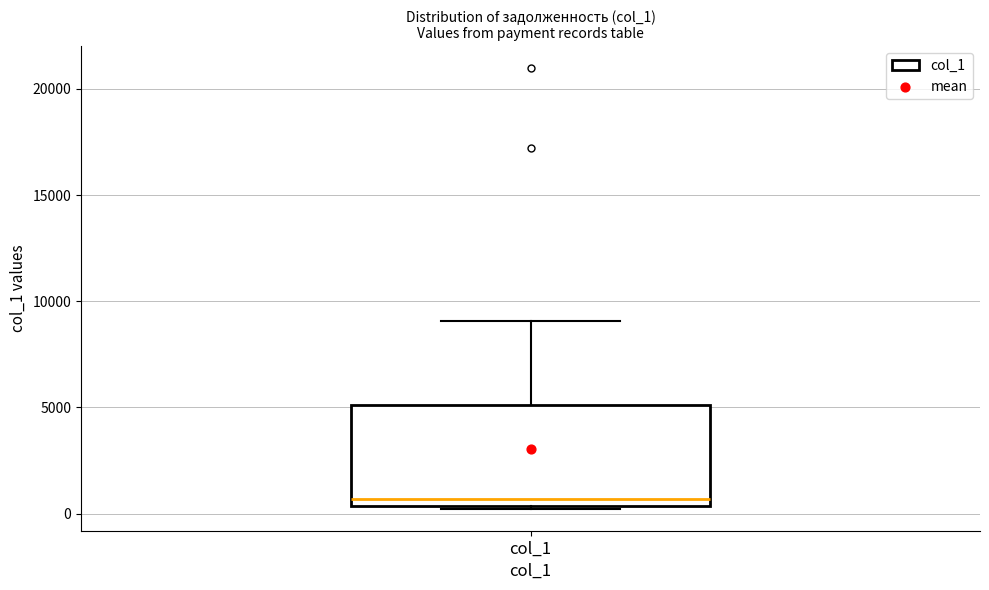

Transcribe this box plot: give where the median line is, the range the box spans, and where the two whiskers end, as read against the y-axis. The values are not printed on the chart, so give them approximately, as read against the axis.

median 500 (just above the box's lower edge), box 500 to 5000, whiskers 0 to 9000